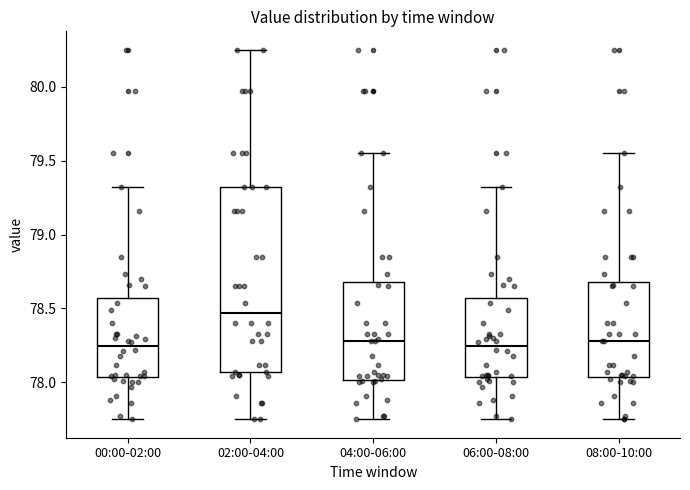

Reading left to right, read every box against the y-axis: the position of its median line, the range the box covers, and the ends of its whiskers. The values are not printed on the chart, so give them approximately, as read against the axis.

00:00-02:00: median 78.25, box 78.05 to 78.55, whiskers 77.75 to 79.30
02:00-04:00: median 78.45, box 78.05 to 79.30, whiskers 77.75 to 80.25
04:00-06:00: median 78.30, box 78.00 to 78.70, whiskers 77.75 to 79.55
06:00-08:00: median 78.25, box 78.05 to 78.55, whiskers 77.75 to 79.30
08:00-10:00: median 78.30, box 78.05 to 78.70, whiskers 77.75 to 79.55